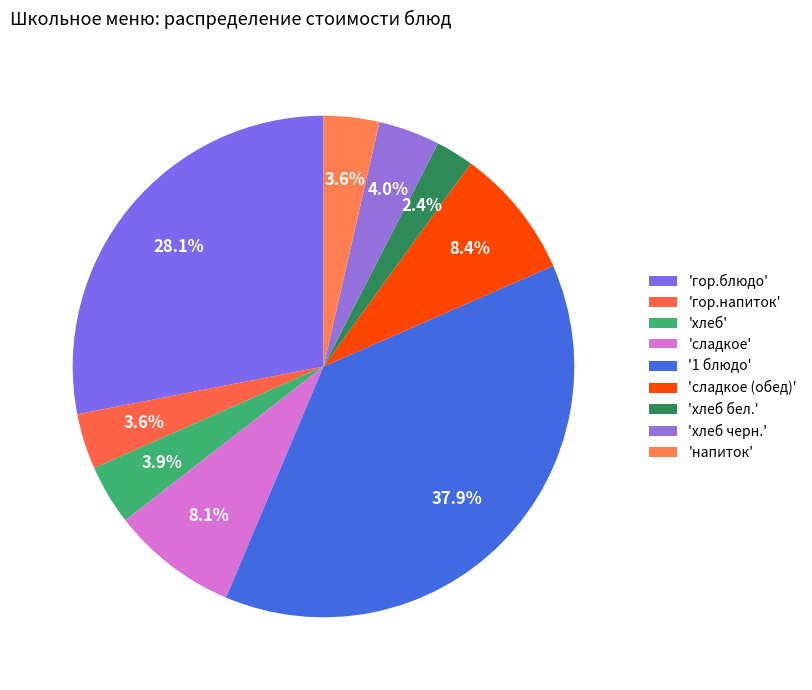

Rank the categories by value from lowest to highest.

хлеб бел., гор.напиток, напиток, хлеб, хлеб черн., сладкое, сладкое (обед), гор.блюдо, 1 блюдо